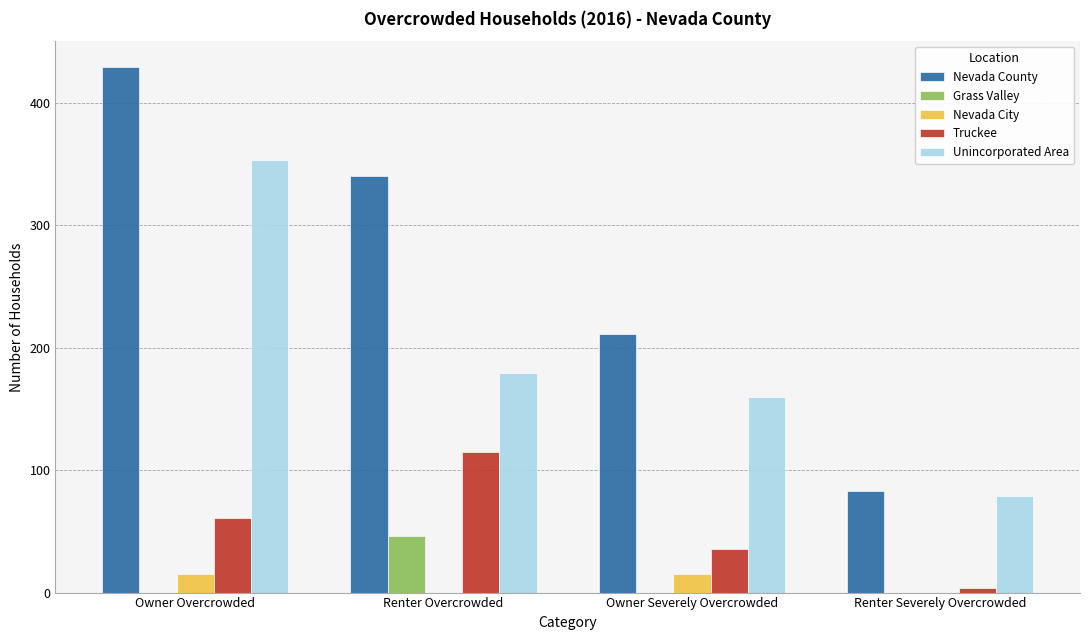

What is the sum of all Unincorporated Area values?

771